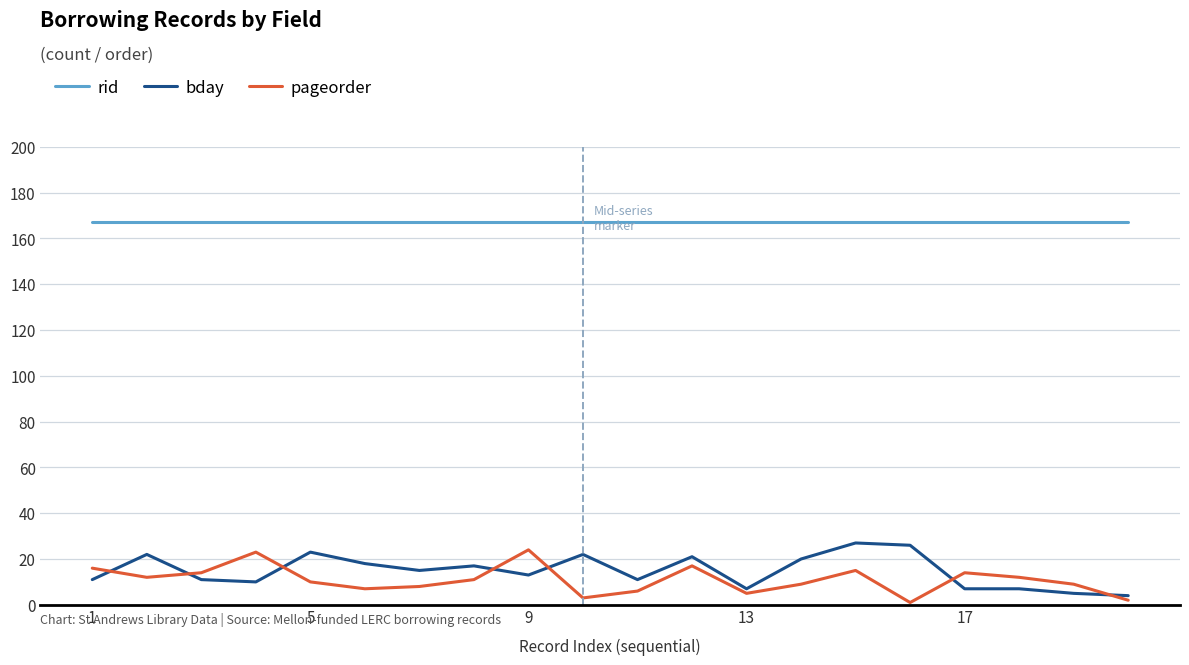

True or false: rid and bday cross at least once.

False